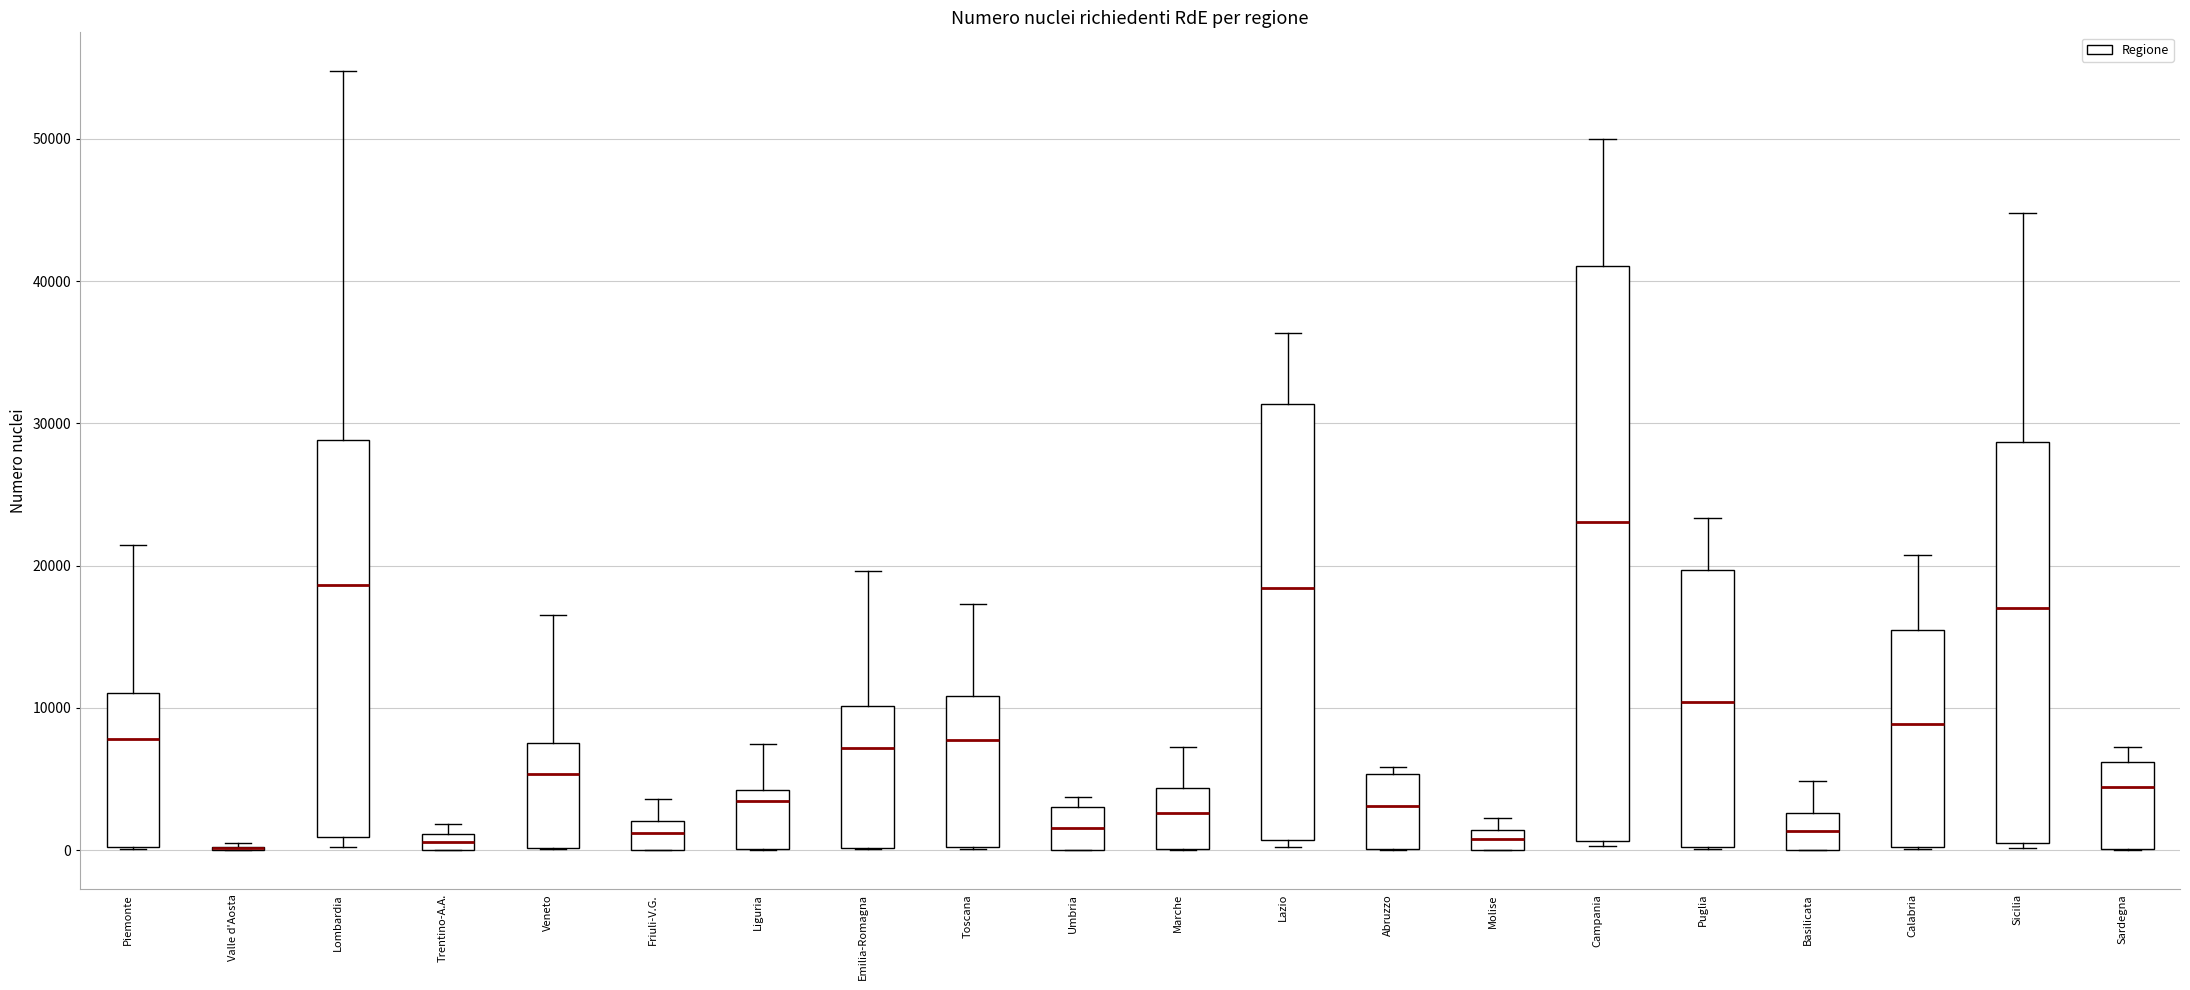

Where is the lower edge of the box for Basilicata on the y-axis? The values are not printed on the chart, so give them approximately, as read against the axis.

0